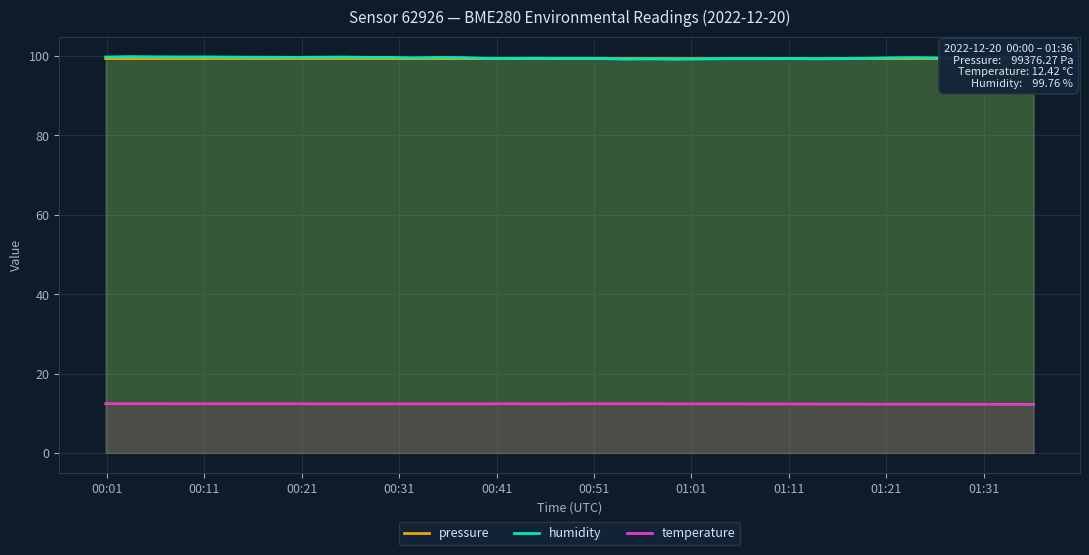

What is the maximum value for temperature?

12.4